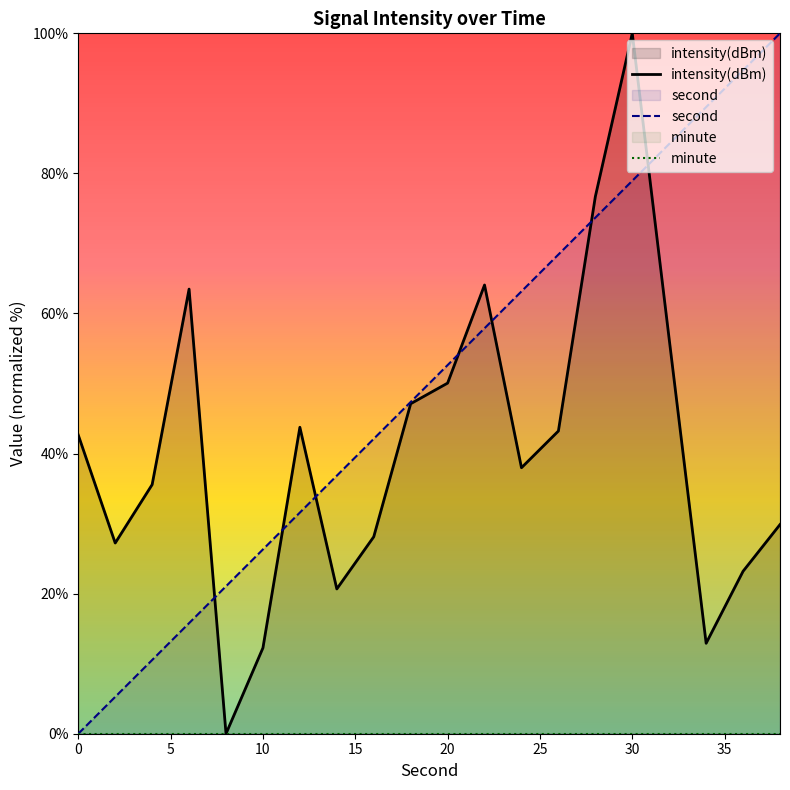

True or false: minute has more than 1 interior local peaks.

False